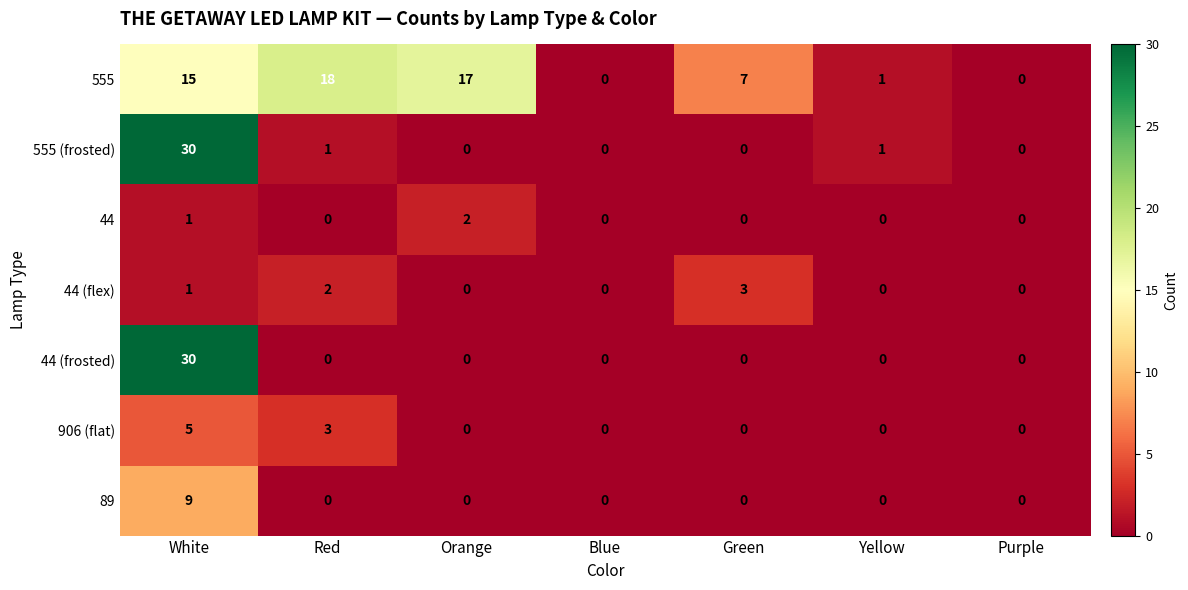

At which category is the sum across all series the highest?

White